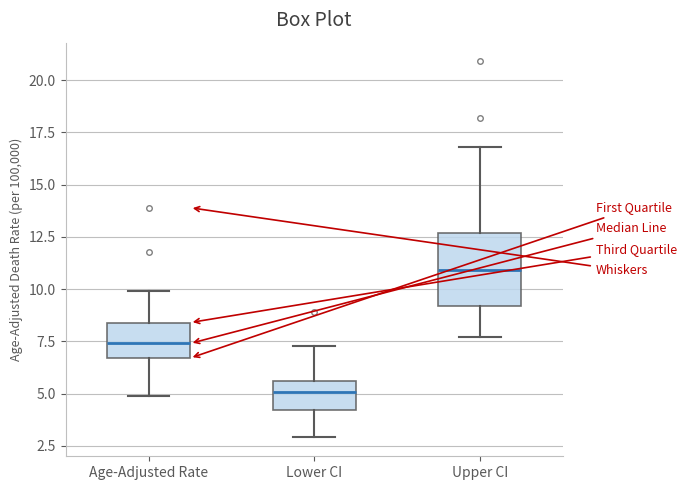

Reading left to right, transcribe this box plot: for each box, give where its median line is, the range the box spans, and where its two whiskers end, as read against the y-axis. The values are not printed on the chart, so give them approximately, as read against the axis.

Age-Adjusted Rate: median 7.5, box 6.5 to 8.5, whiskers 5.0 to 10.0
Lower CI: median 5.0, box 4.0 to 5.5, whiskers 3.0 to 7.5
Upper CI: median 11.0, box 9.0 to 12.5, whiskers 7.5 to 17.0